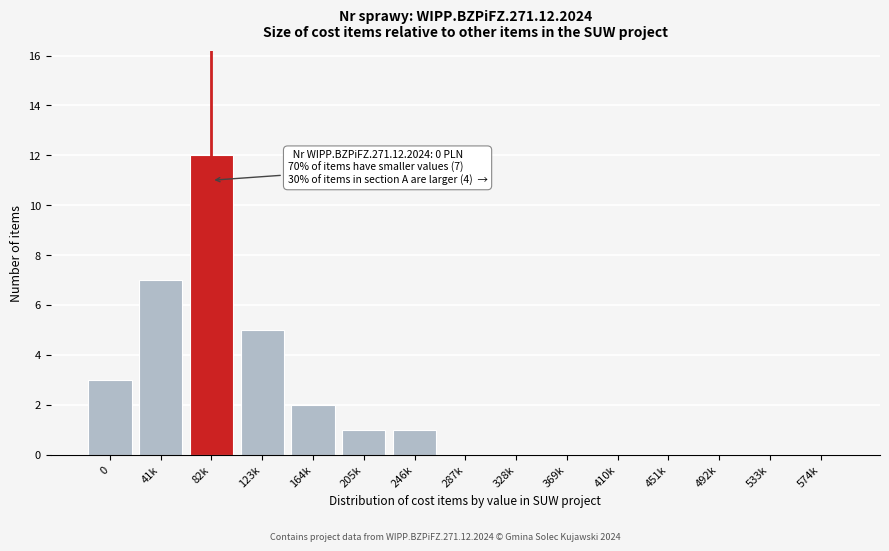

Reading left to right, list all the values displayed in this chart.

0=3	41k=7	82k=12	123k=5	164k=2	205k=1	246k=1	287k=0	328k=0	369k=0	410k=0	451k=0	492k=0	533k=0	574k=0